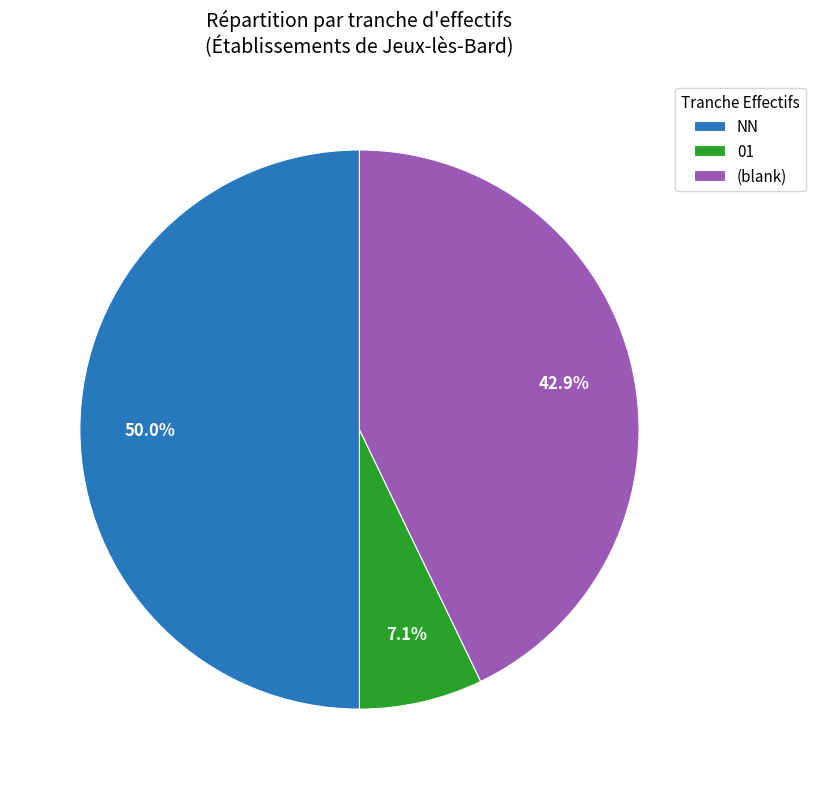

To the nearest percent, what is the difference between the largest and smallest slice percentages?

43%